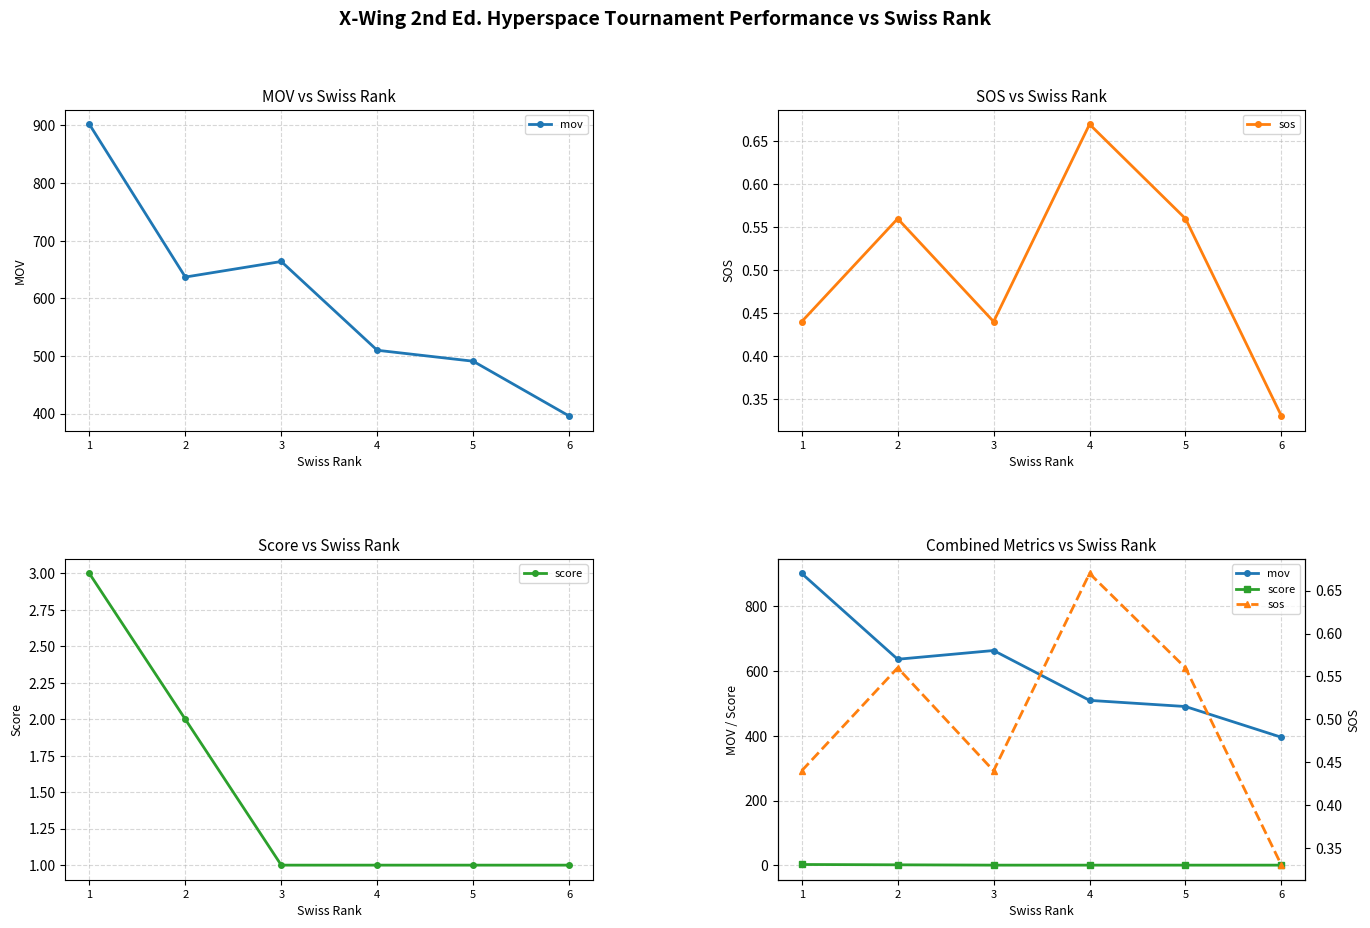

Where does the mov series first go above 637?

1